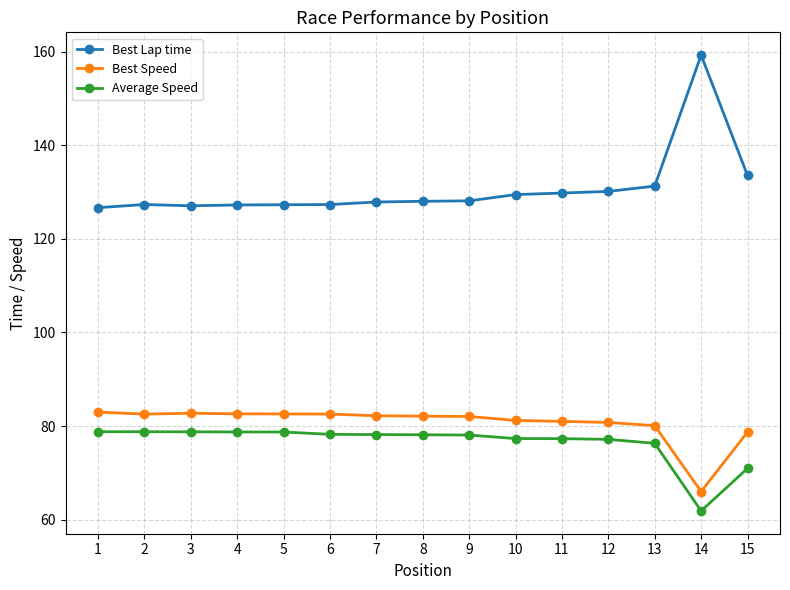

Which label corresponds to the largest value in the chart?

14